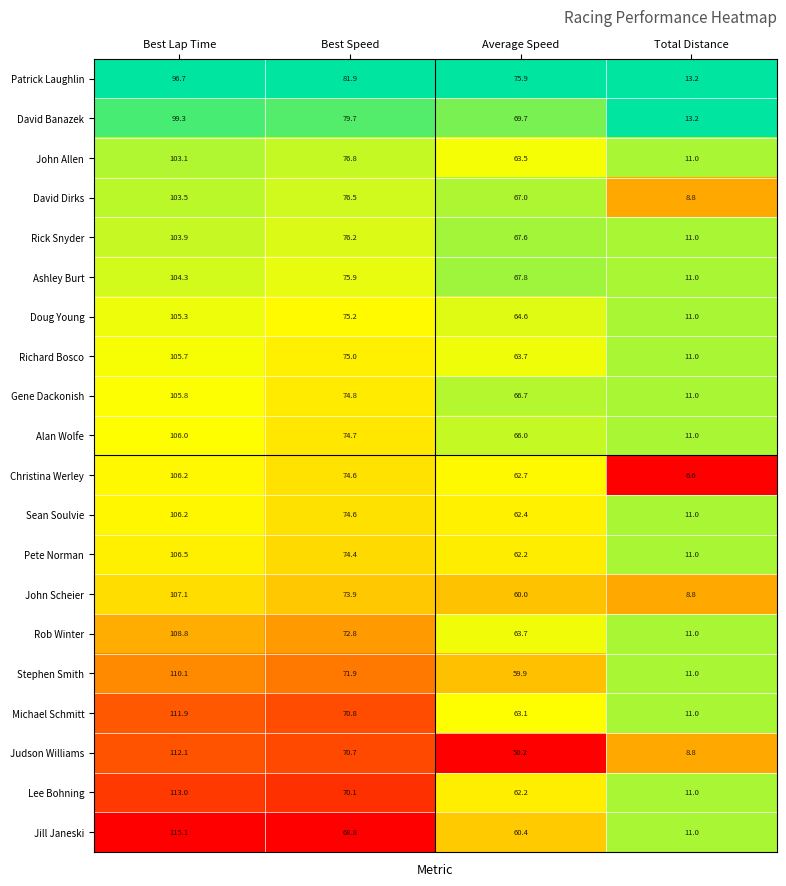

What is the sum of the John Allen values at Average Speed and Best Speed?

140.3